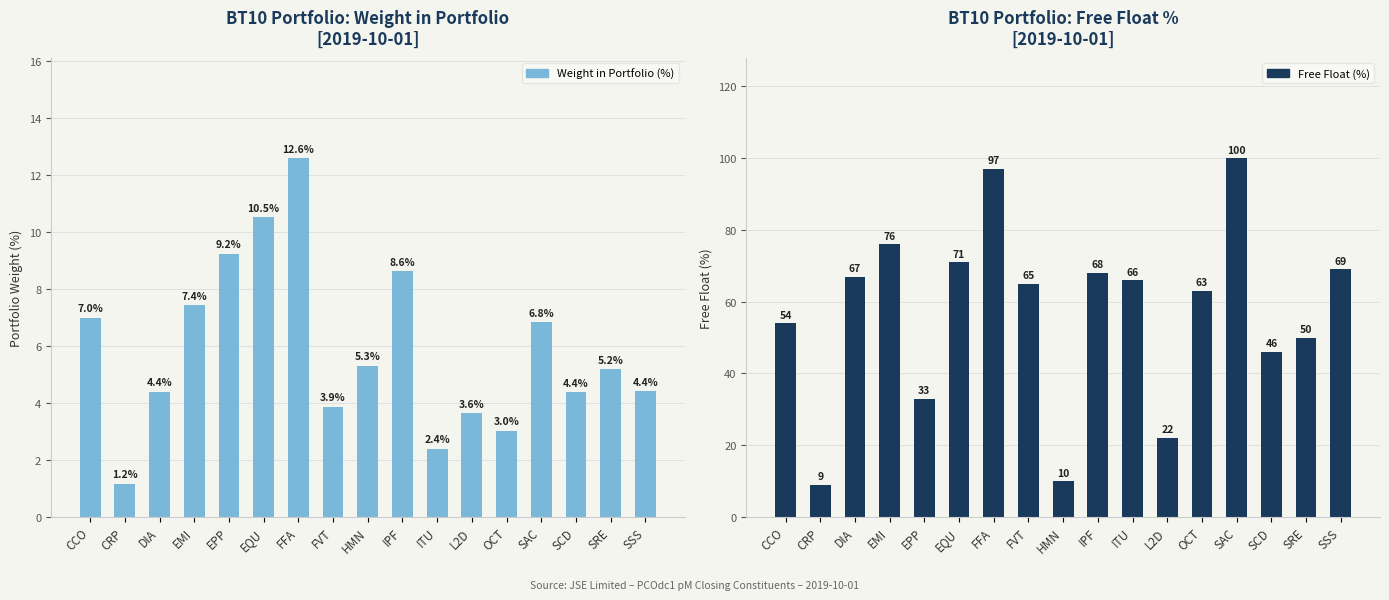

True or false: Free Float (%) has a value of 100.0 at SAC.

True